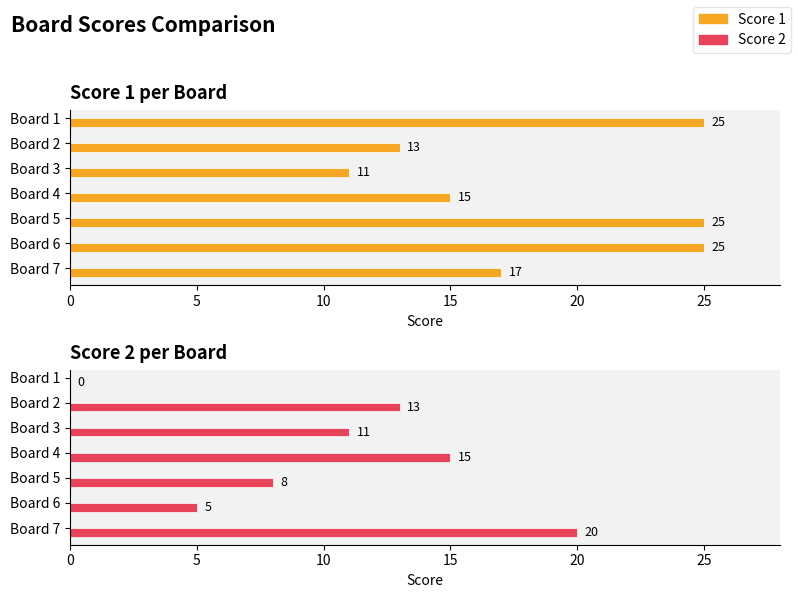

Reading left to right, list all the values displayed in this chart.

Score 1: 25	13	11	15	25	25	17
Score 2: 0	13	11	15	8	5	20